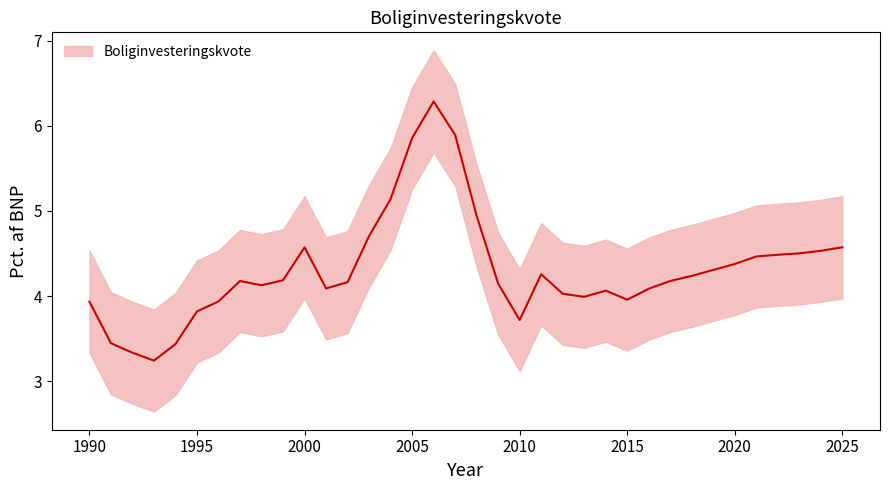

The value at 2005 is 3.6. True or false?

False